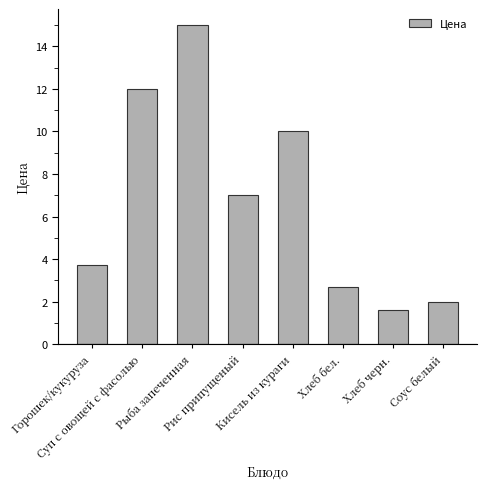

What is the minimum value shown in the chart?

1.6